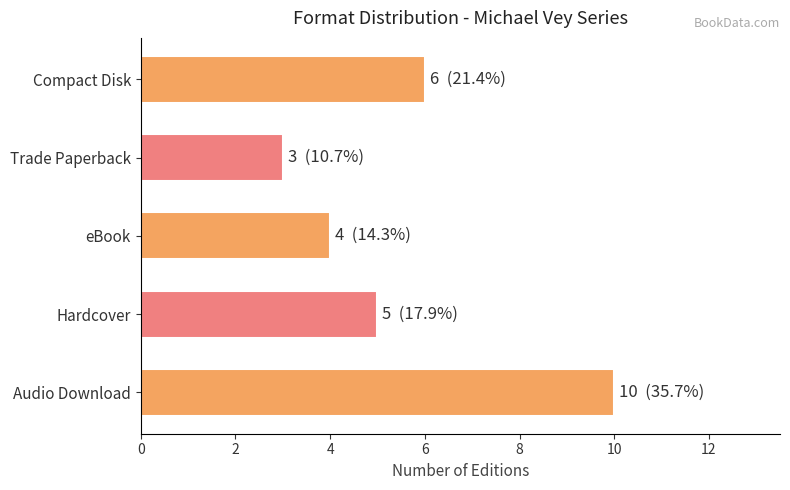

The chart shows a value of 6 at Compact Disk. True or false?

True